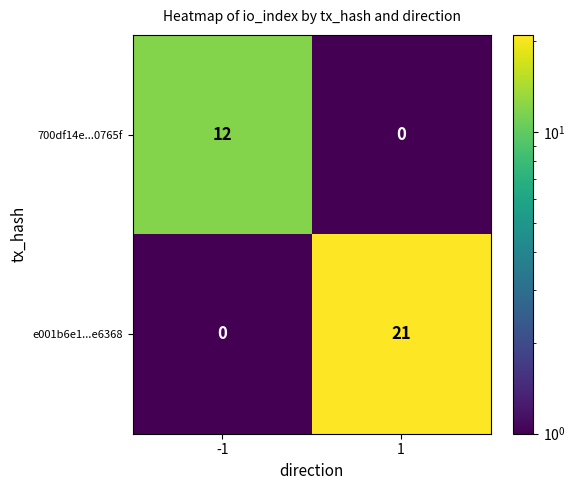

Is it true that e001b6e1...e6368 equals 32.5 at 1?

False